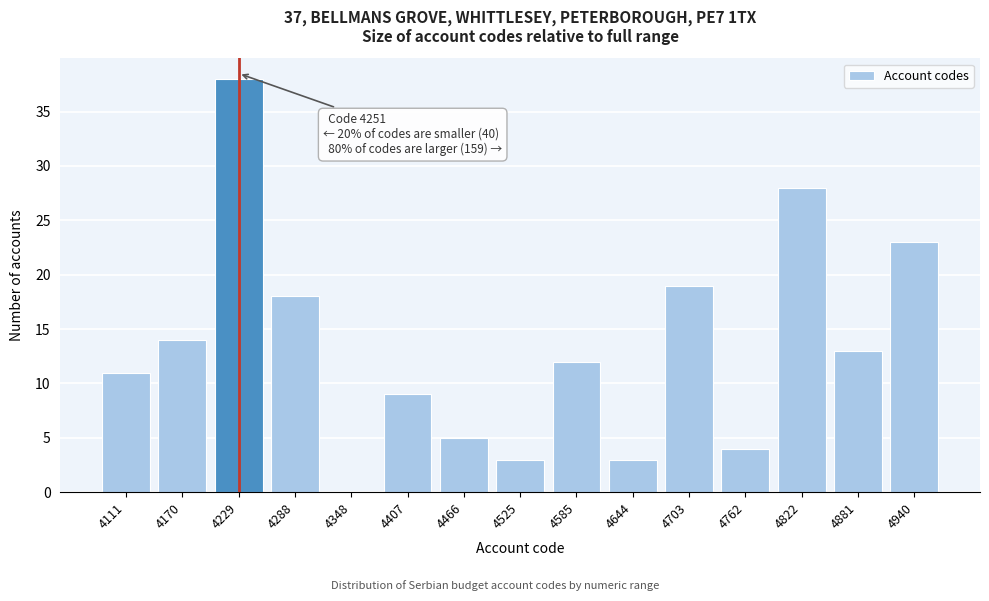

Reading left to right, extract all data points from this chart.

4111=11	4170=14	4229=38	4288=18	4348=0	4407=9	4466=5	4525=3	4585=12	4644=3	4703=19	4762=4	4822=28	4881=13	4940=23